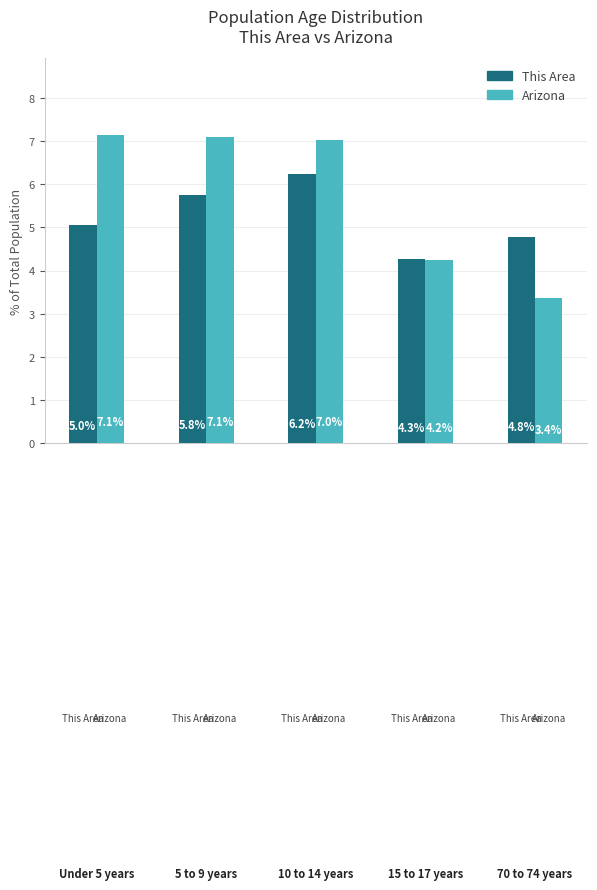

At how many categories does at least one series exceed 5?

3